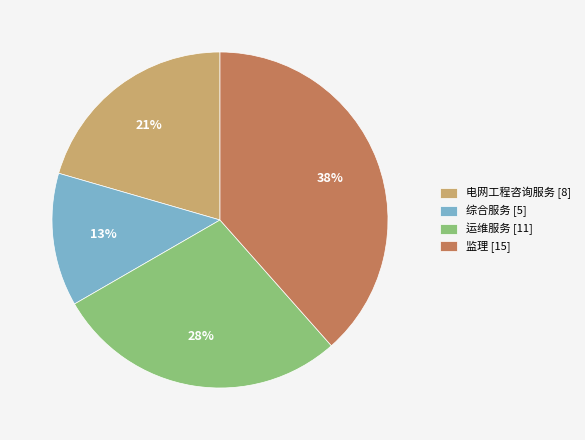

To the nearest percent, what percentage of the pie is 监理 [15]?

38%